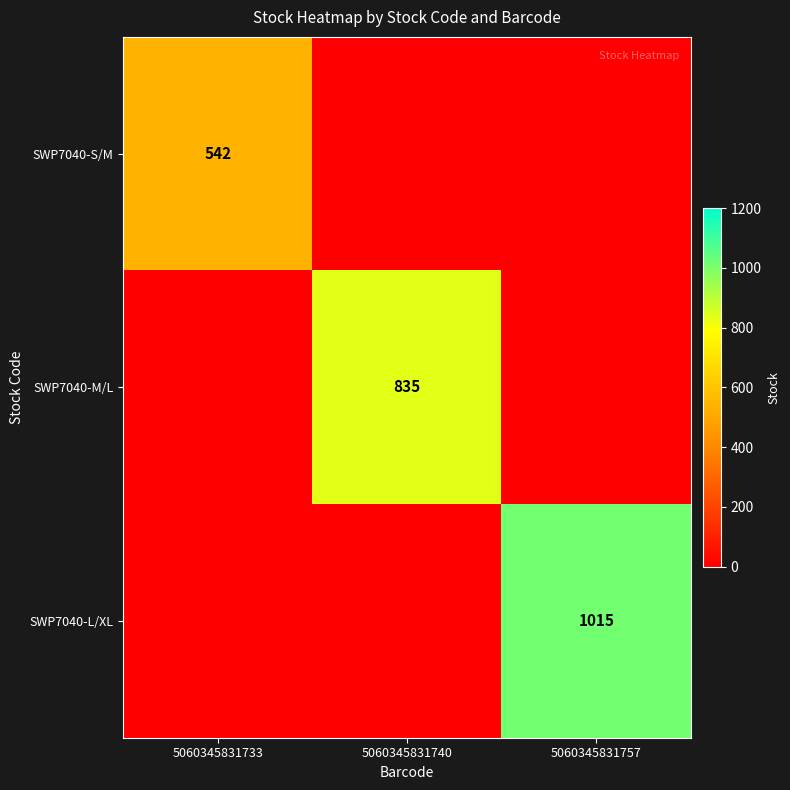

True or false: SWP7040-L/XL has a value of 1015 at 5060345831757.

True